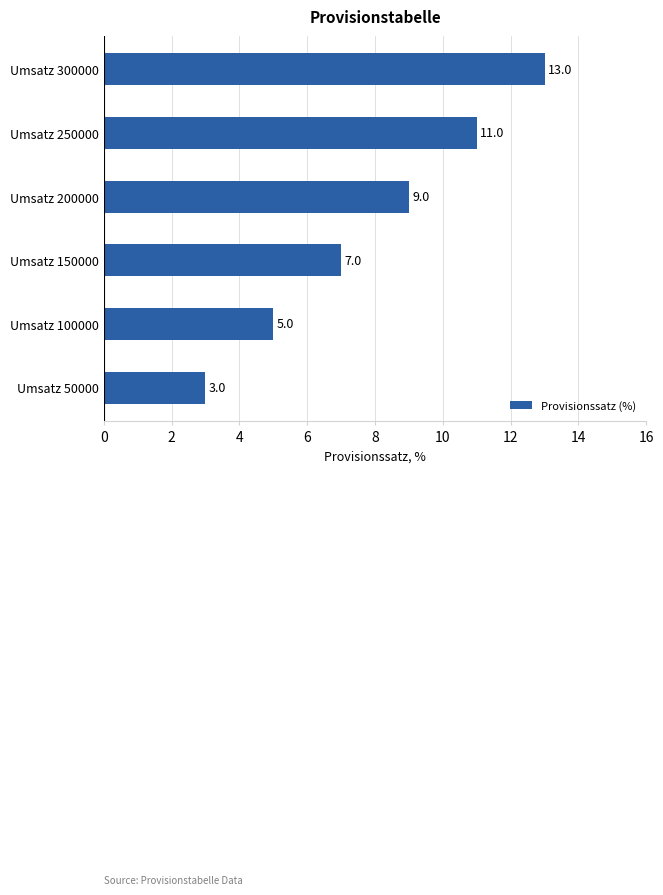

What is the difference between the values at Umsatz 300000 and Umsatz 150000?

6